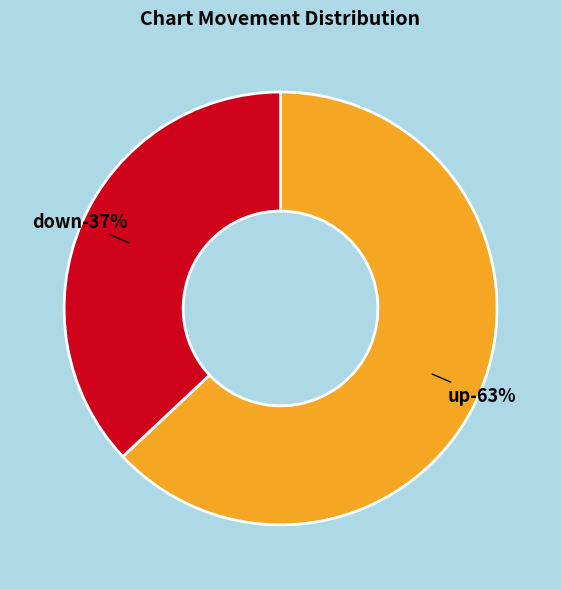

To the nearest percent, what is the difference between the up and down slice percentages?

26%